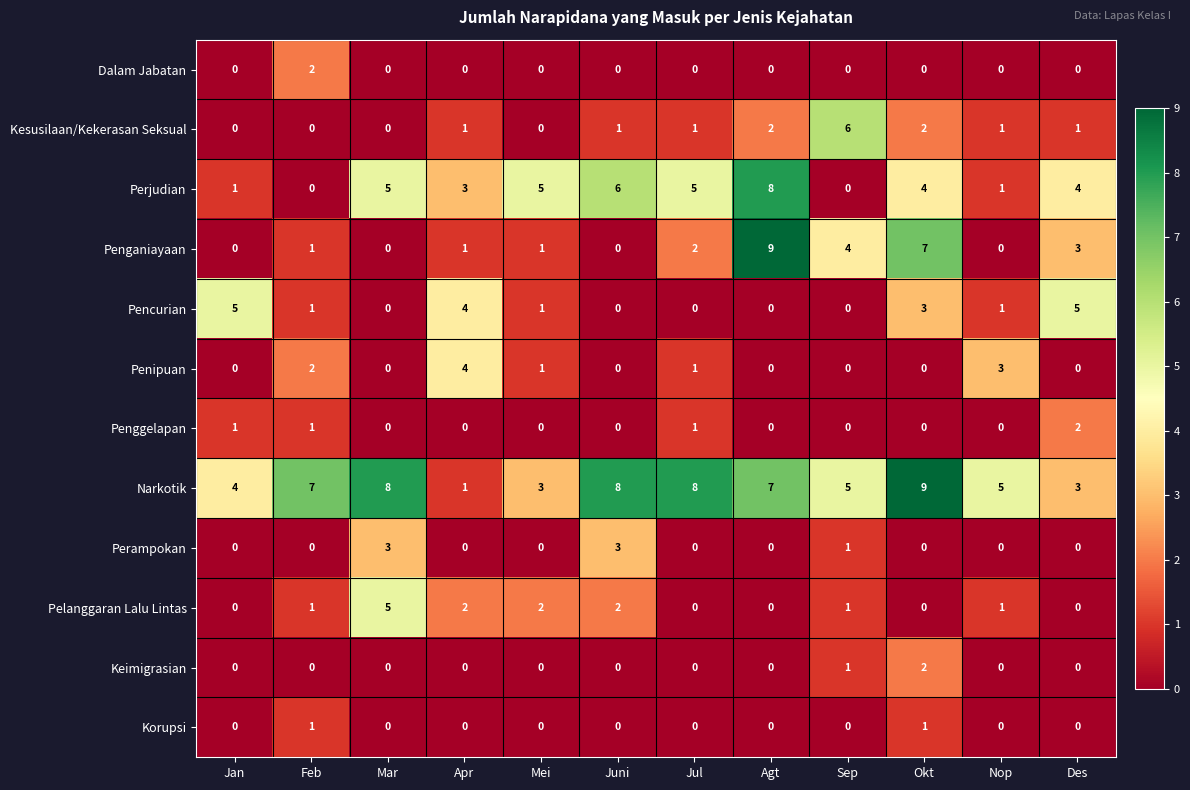

What is the total value across all series at Jan?

11